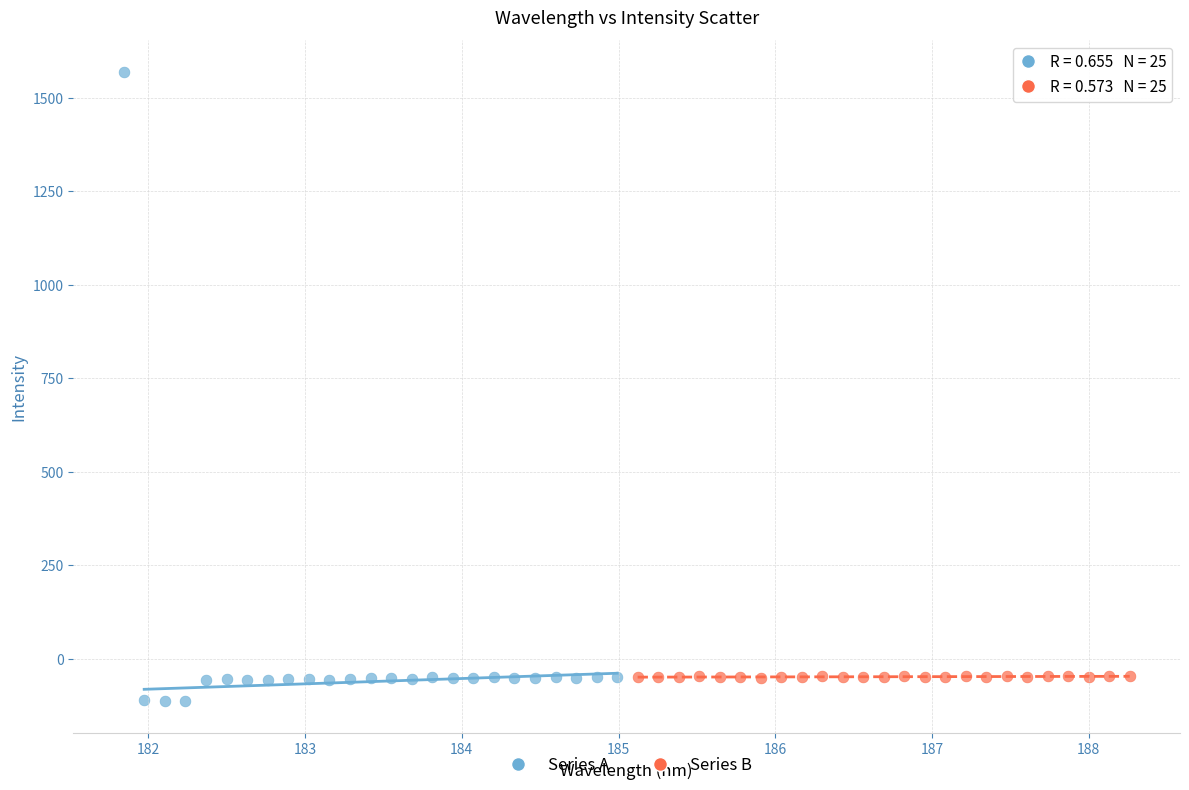

Which series has the largest Y range (max minus min)?

Series A